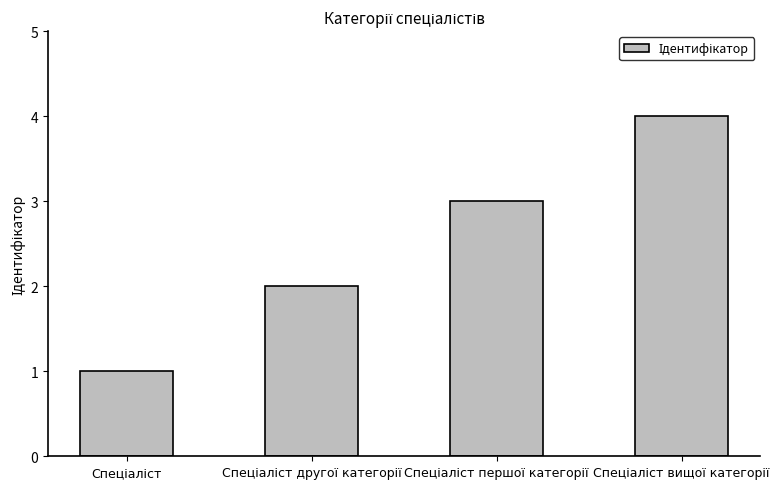

Count the values in the range 2 to 4.

3